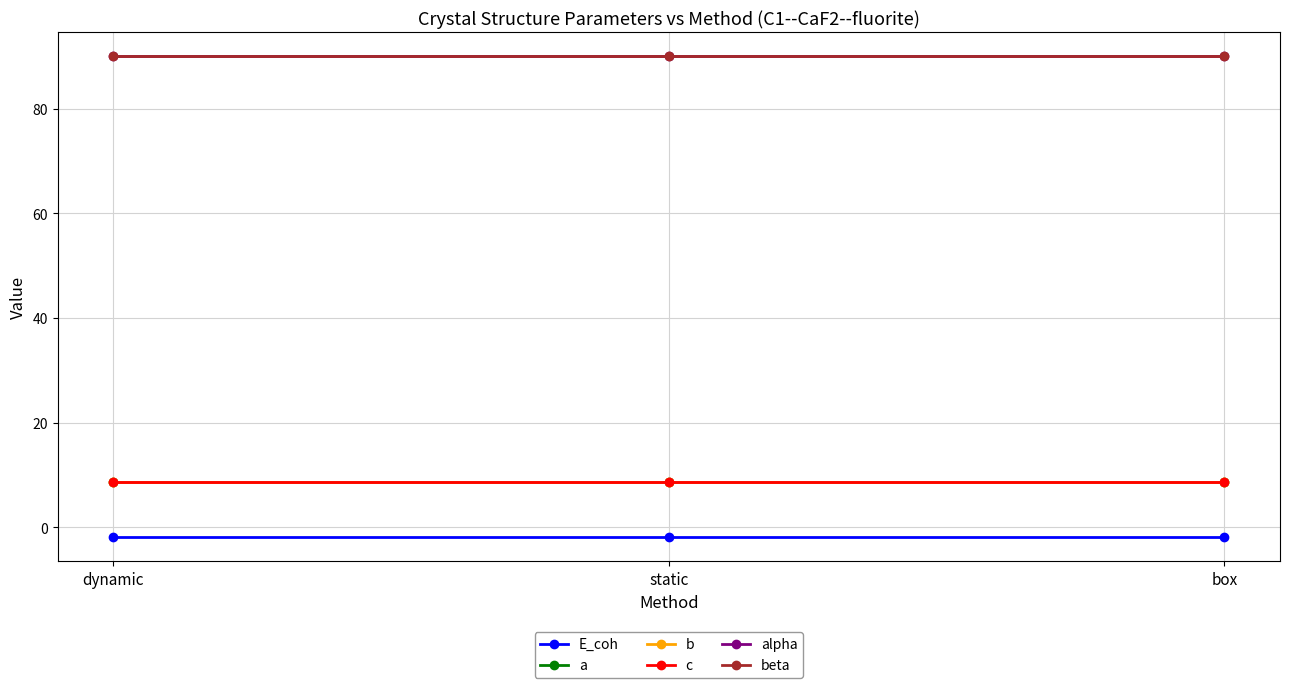

Is this an area chart (filled region under the line)?

No